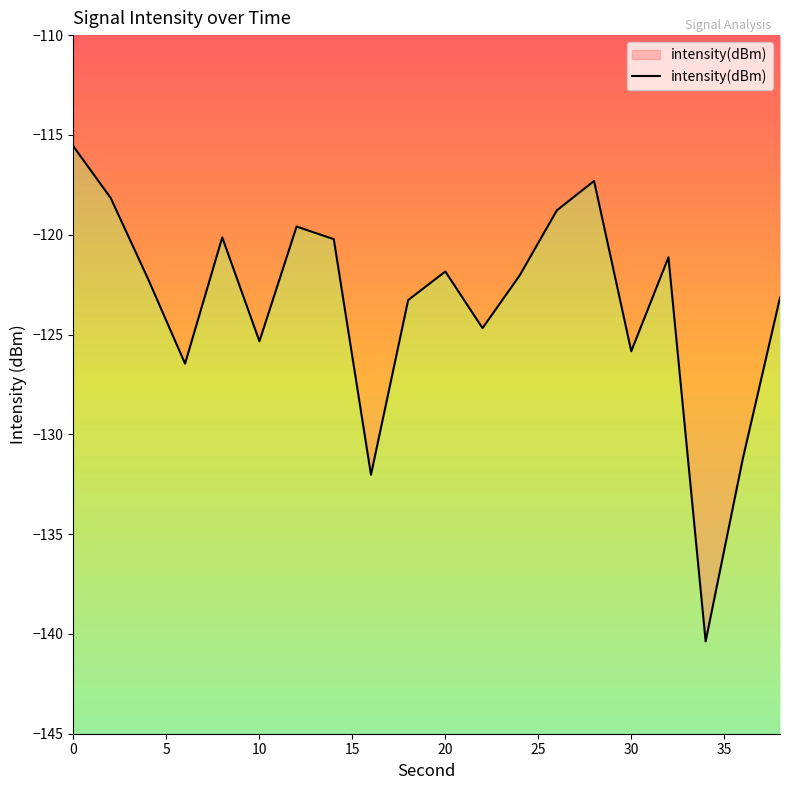

How many points are higher than both their immediate neighbors (excluding endpoints)?

5